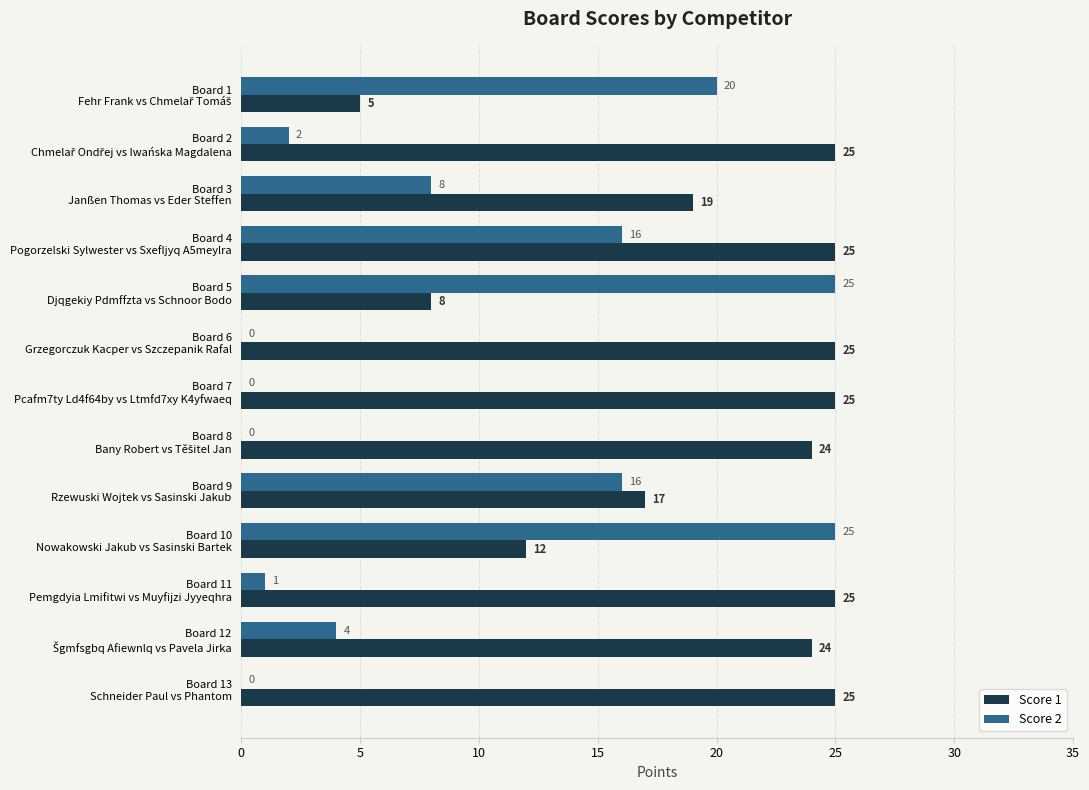

Which series has the largest total across all categories?

Score 1